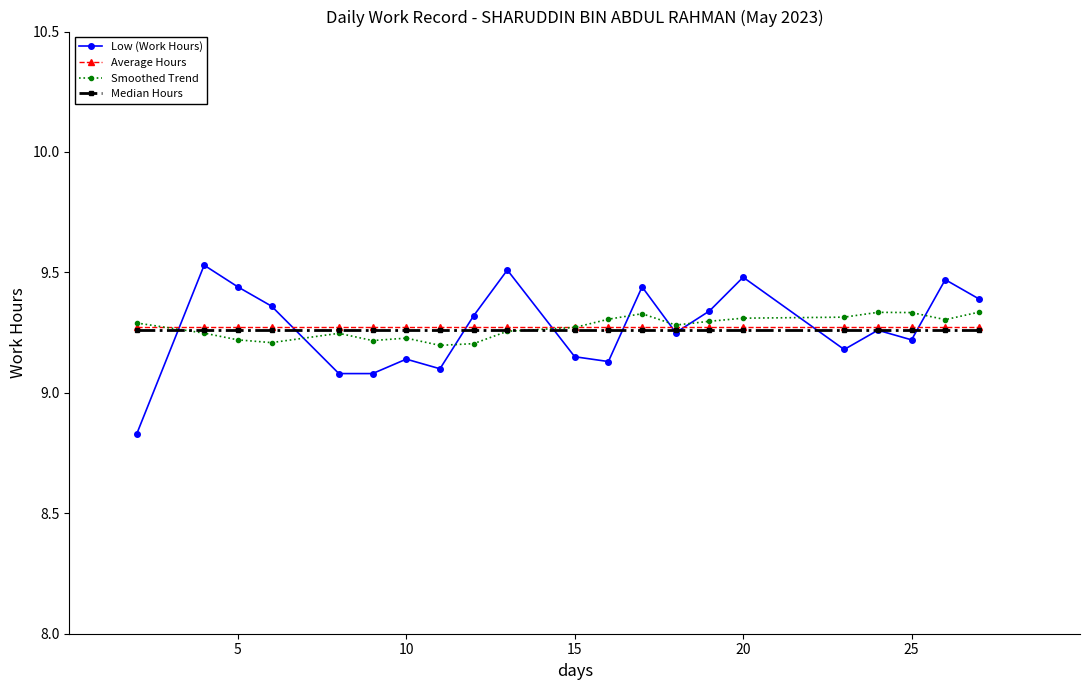

True or false: Smoothed Trend has more than 0 interior local peaks.

True